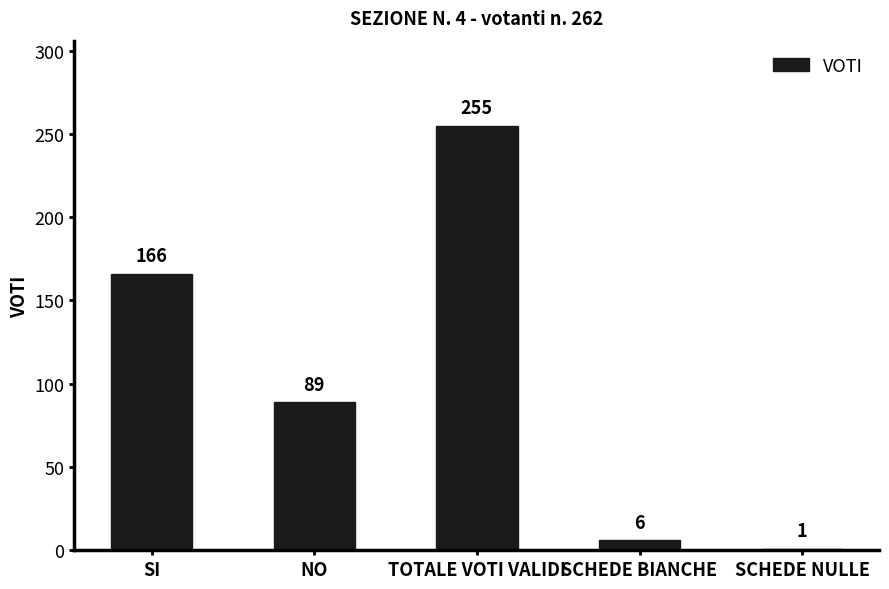

Approximately how many times larger is the value at SI compared to NO?

1.9